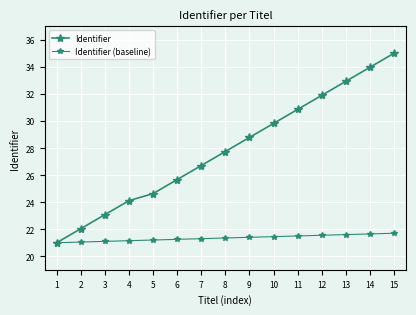

What is the sum of all Identifier values?

418.2